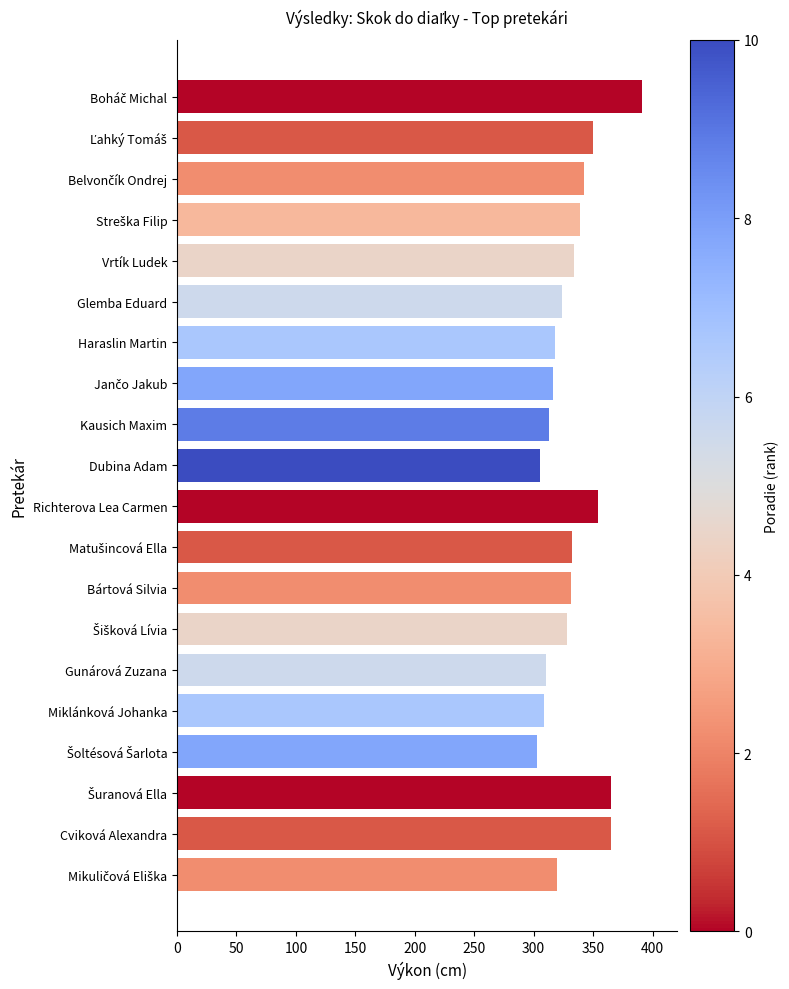

What is the sum of all values?

6649